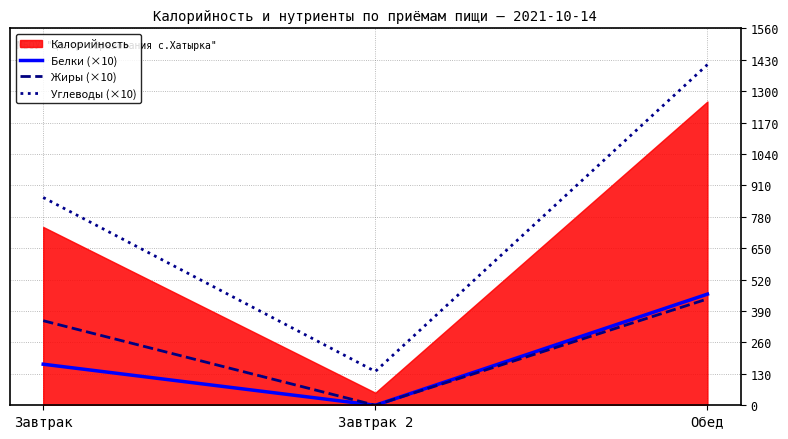

What is the average value of the Белки (×10) series?

210